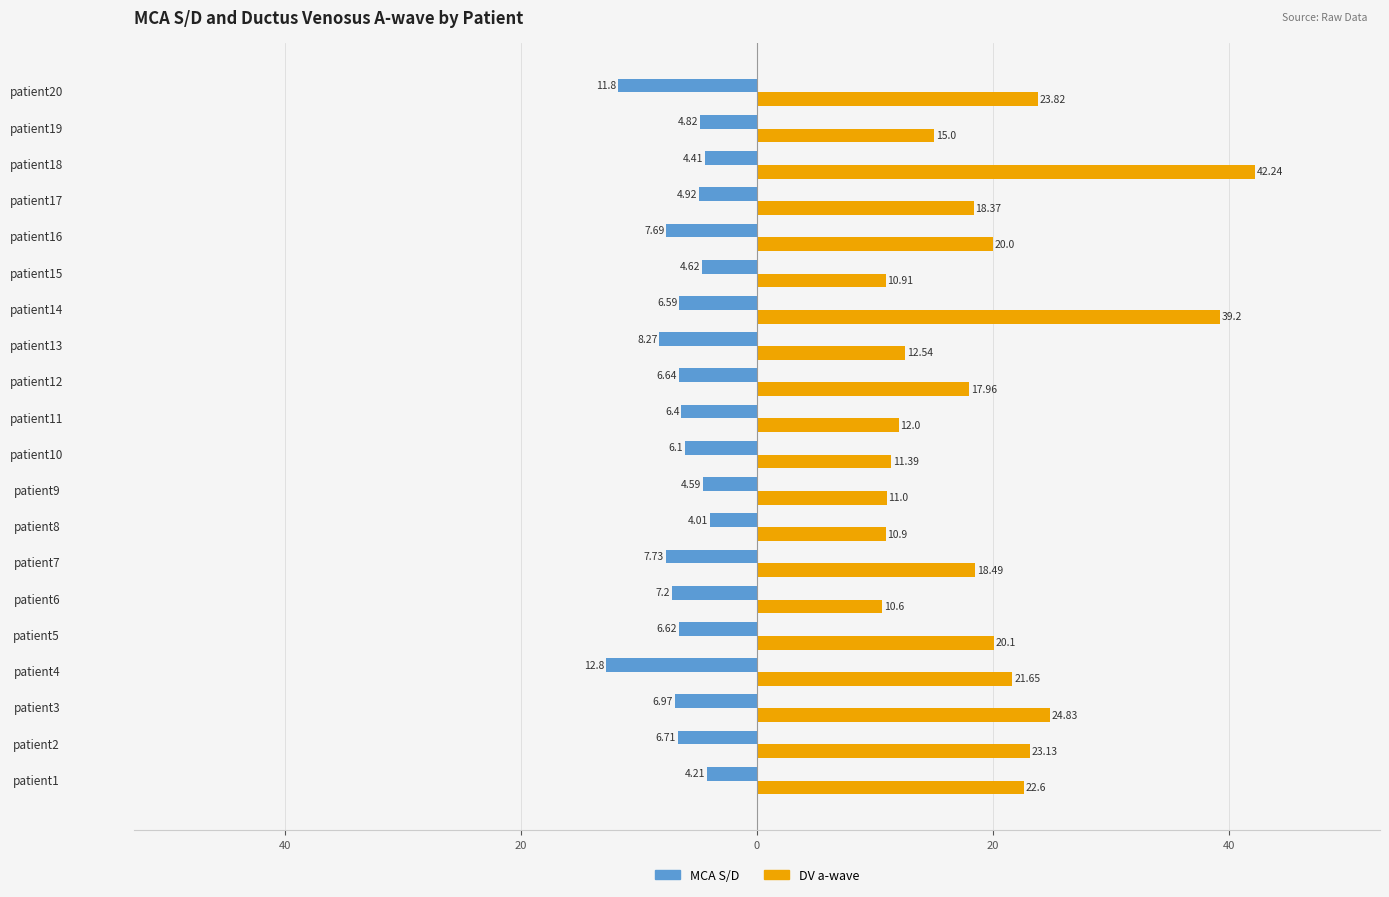

What are all the series names shown in the legend?

MCA S/D, DV a-wave